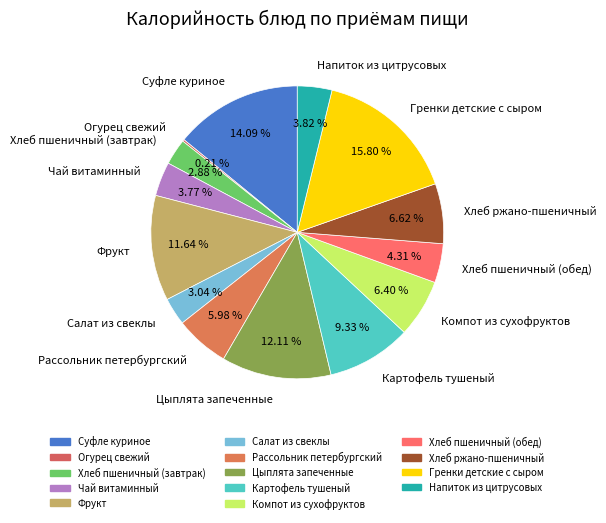

To the nearest percent, what is the average slice percentage?

7%